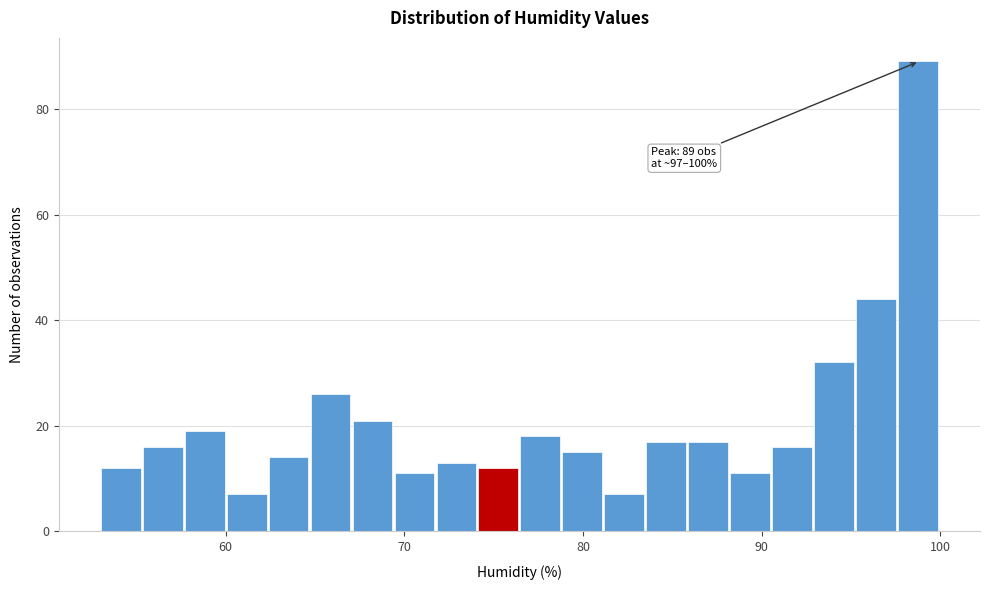

Around what value on the x-axis is the tallest bar? Give the approximate position of its centre, as read against the axis.

99